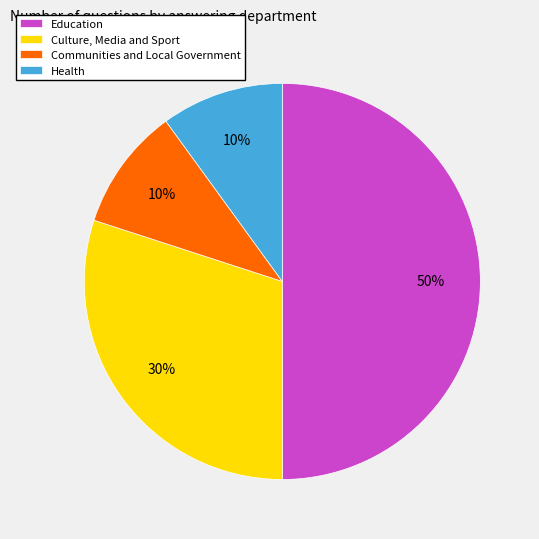

Do Health and Education together represent more than half of the pie?

Yes